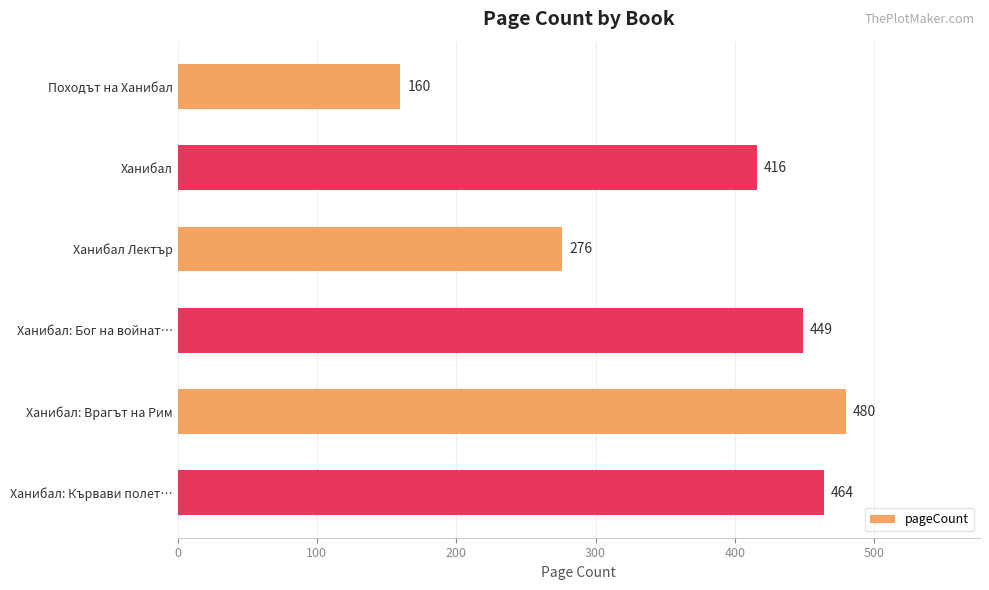

How many data points are less than 449?

3